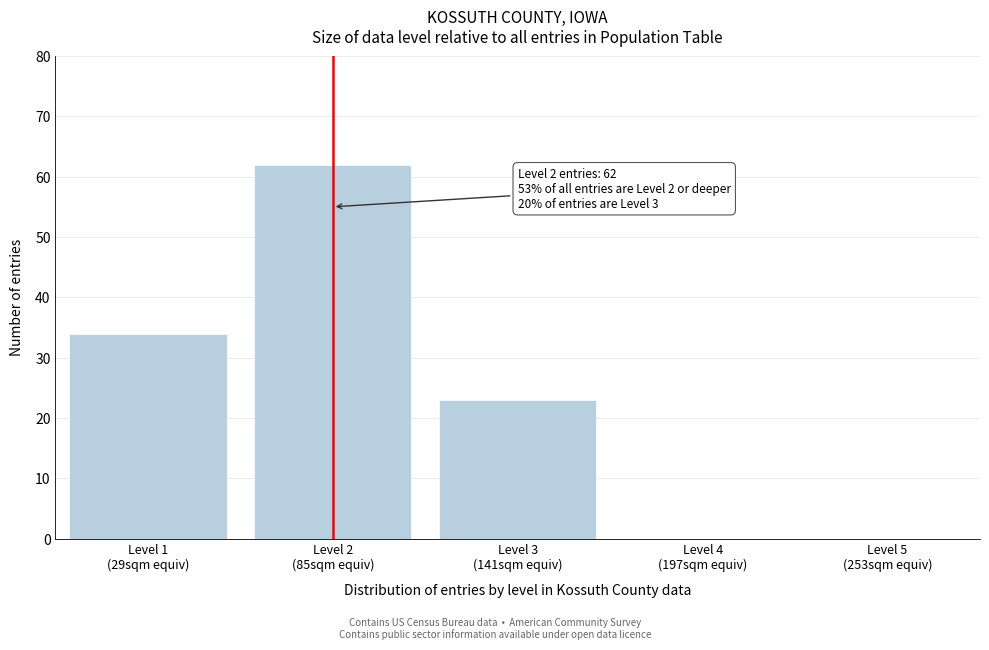

What is the sum of all values?

119